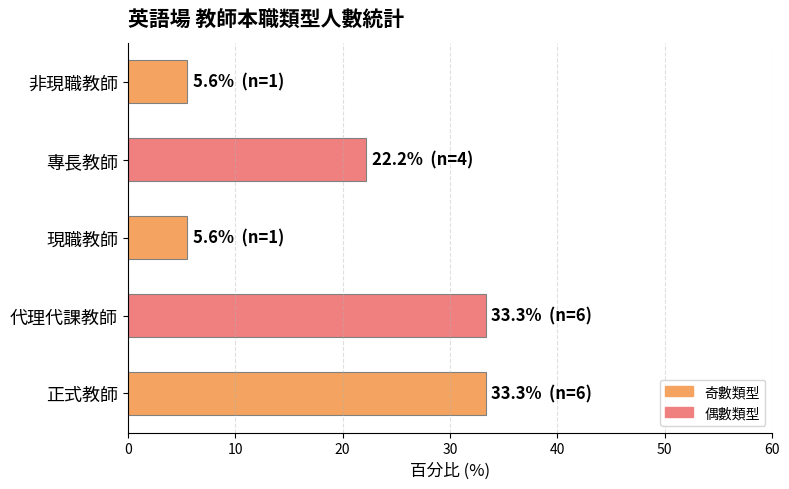

What is the average value?

20.0